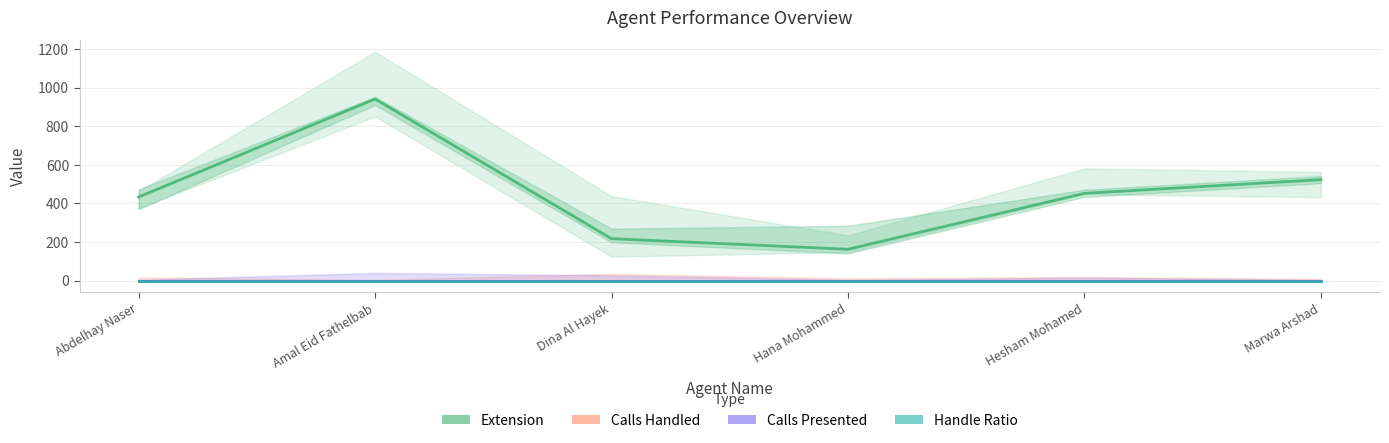

True or false: Handle Ratio and Calls Presented cross at least once.

False